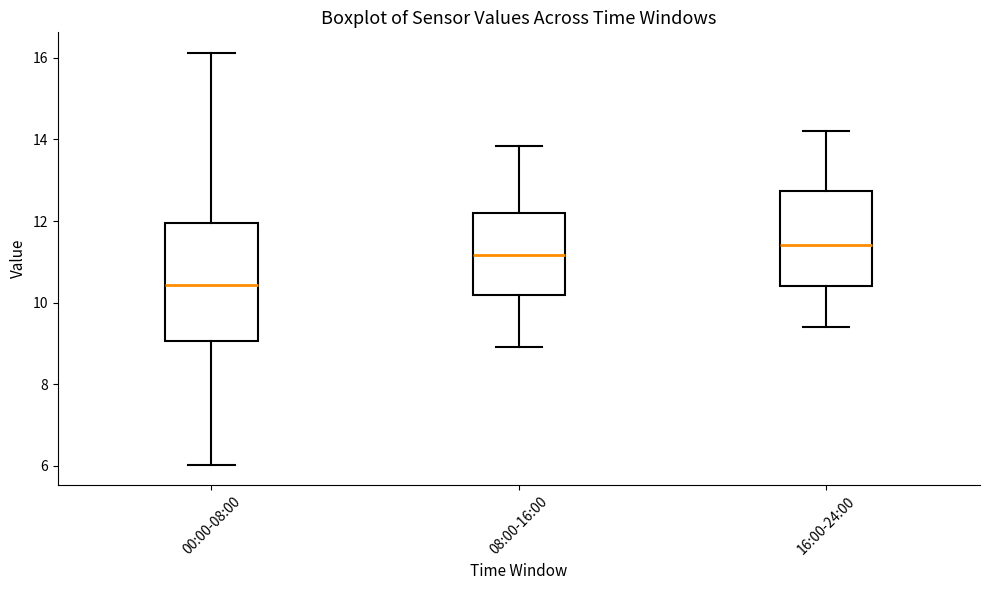

Where is the lower edge of the box for 00:00-08:00 on the y-axis? The values are not printed on the chart, so give them approximately, as read against the axis.

9.0